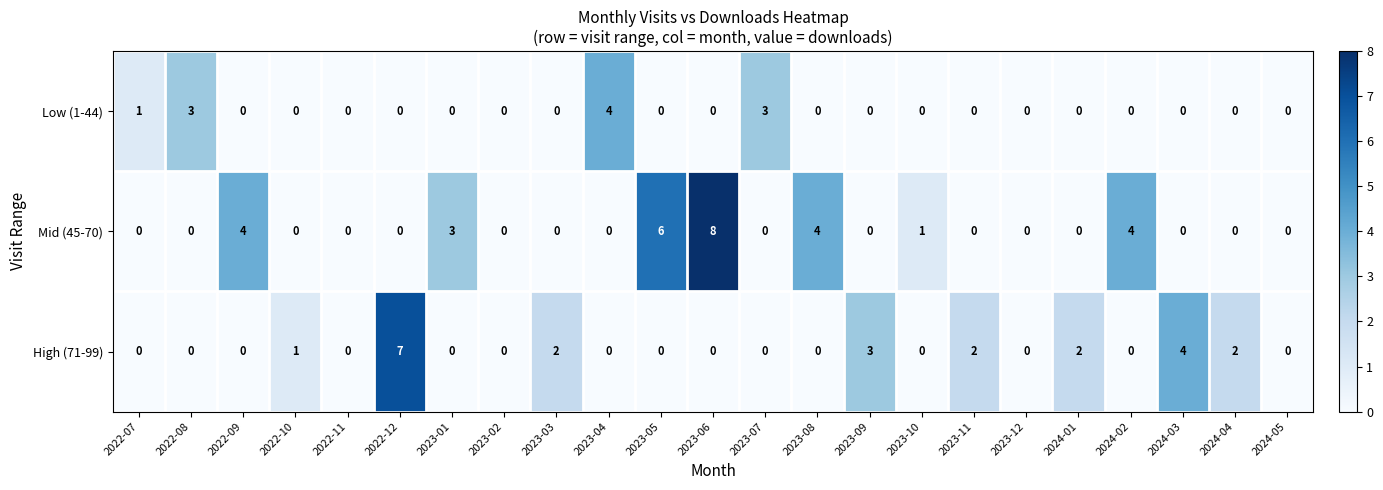

List the series in order of their peak value, highest first.

Mid (45-70), High (71-99), Low (1-44)